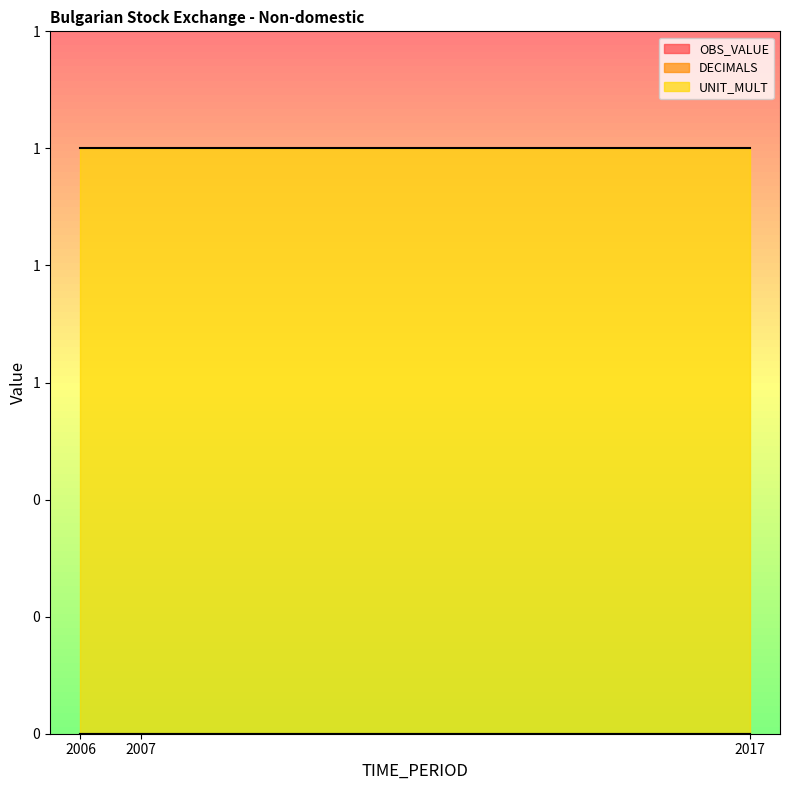

Which series has the largest total across all categories?

UNIT_MULT